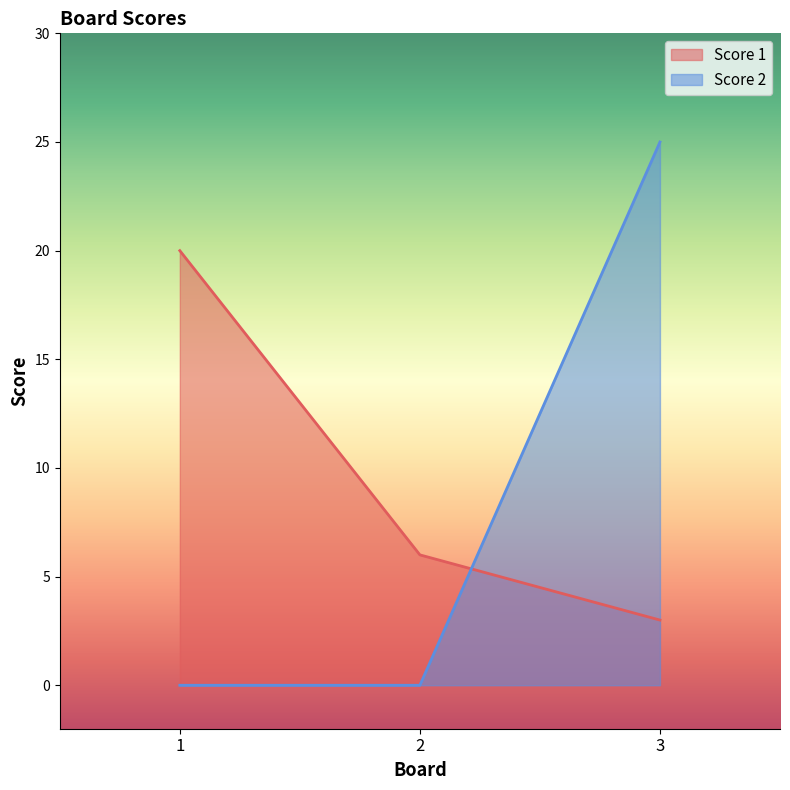

Between 2 and 3, which series saw the biggest shift?

Score 2